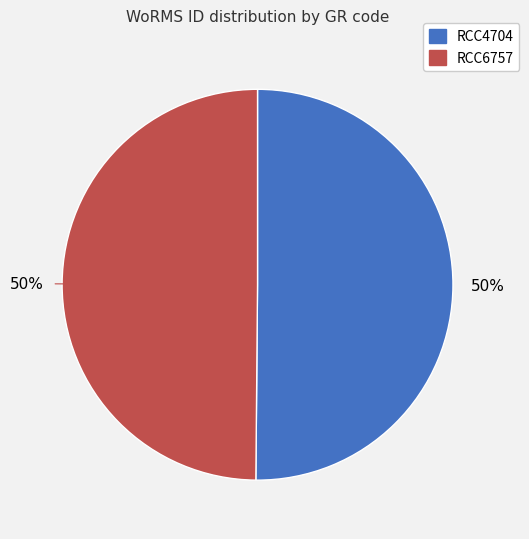

Approximately how many times larger is the value at RCC6757 compared to RCC4704?

1.0